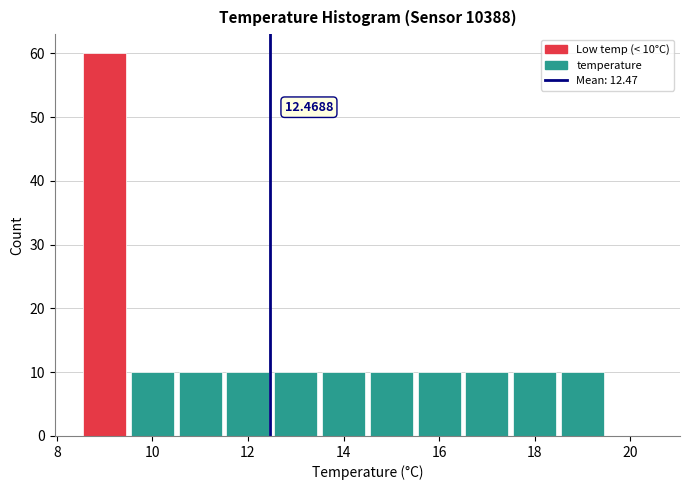

Over which range of the x-axis is the bar tallest?

8.5 to 9.5